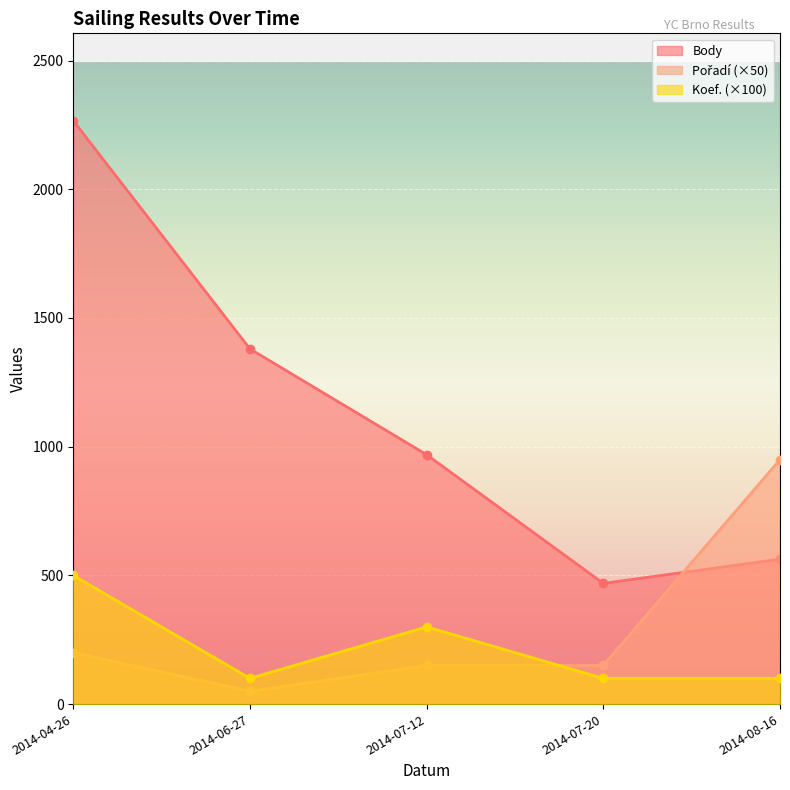

True or false: Koef. and Pořadí cross at least once.

True